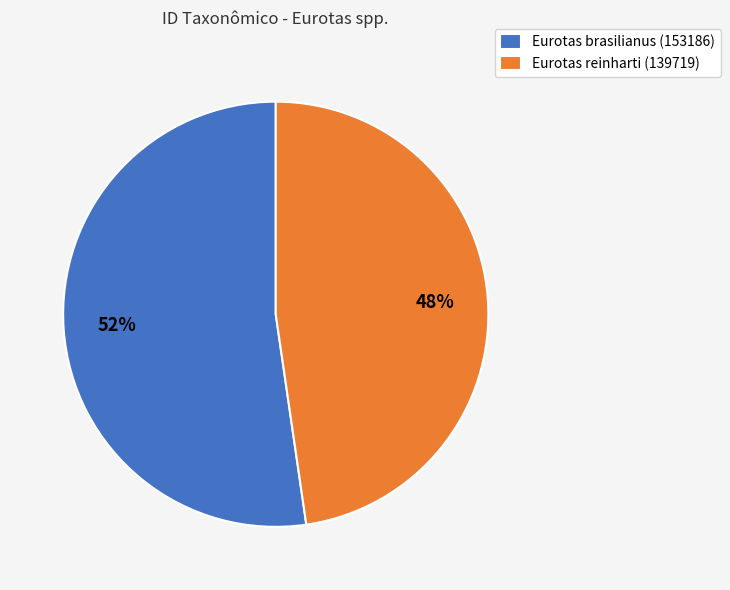

To the nearest percent, what is the combined percentage of Eurotas reinharti (139719) and Eurotas brasilianus (153186)?

100%